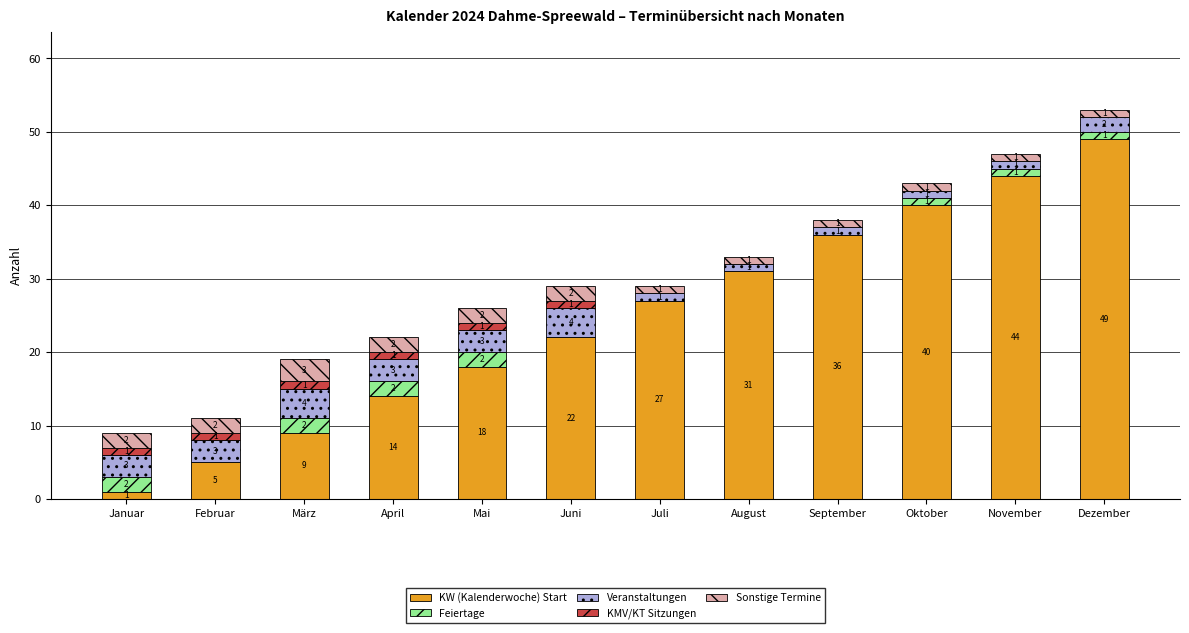

What is the total value across all series at Dezember?

53